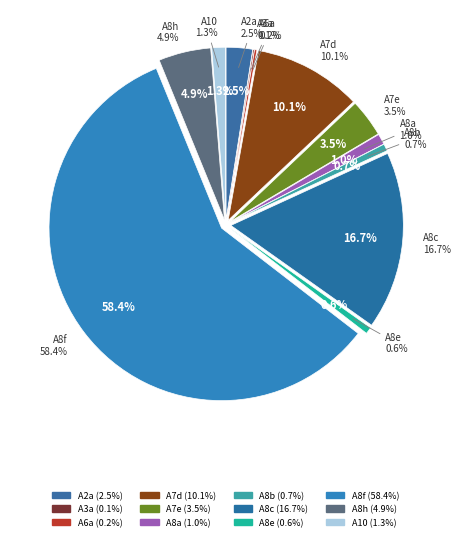

What is the smallest slice in the pie chart?

A3a